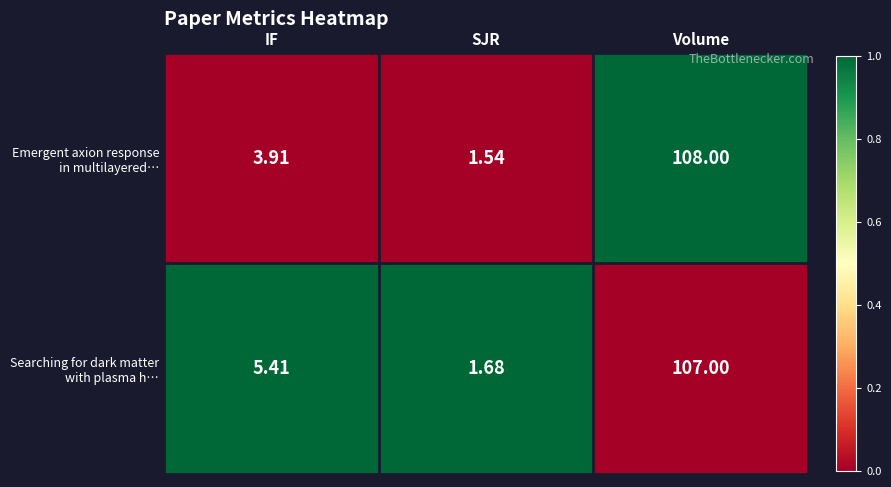

At which category is the sum across all series the highest?

Volume